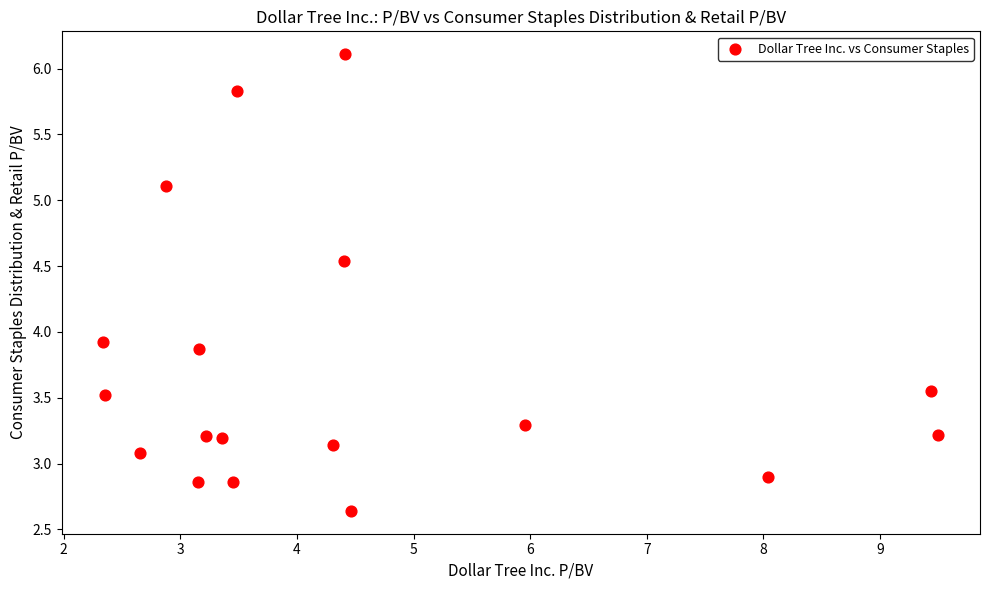

What Y value in the scatter plot is closest to 4?

3.9